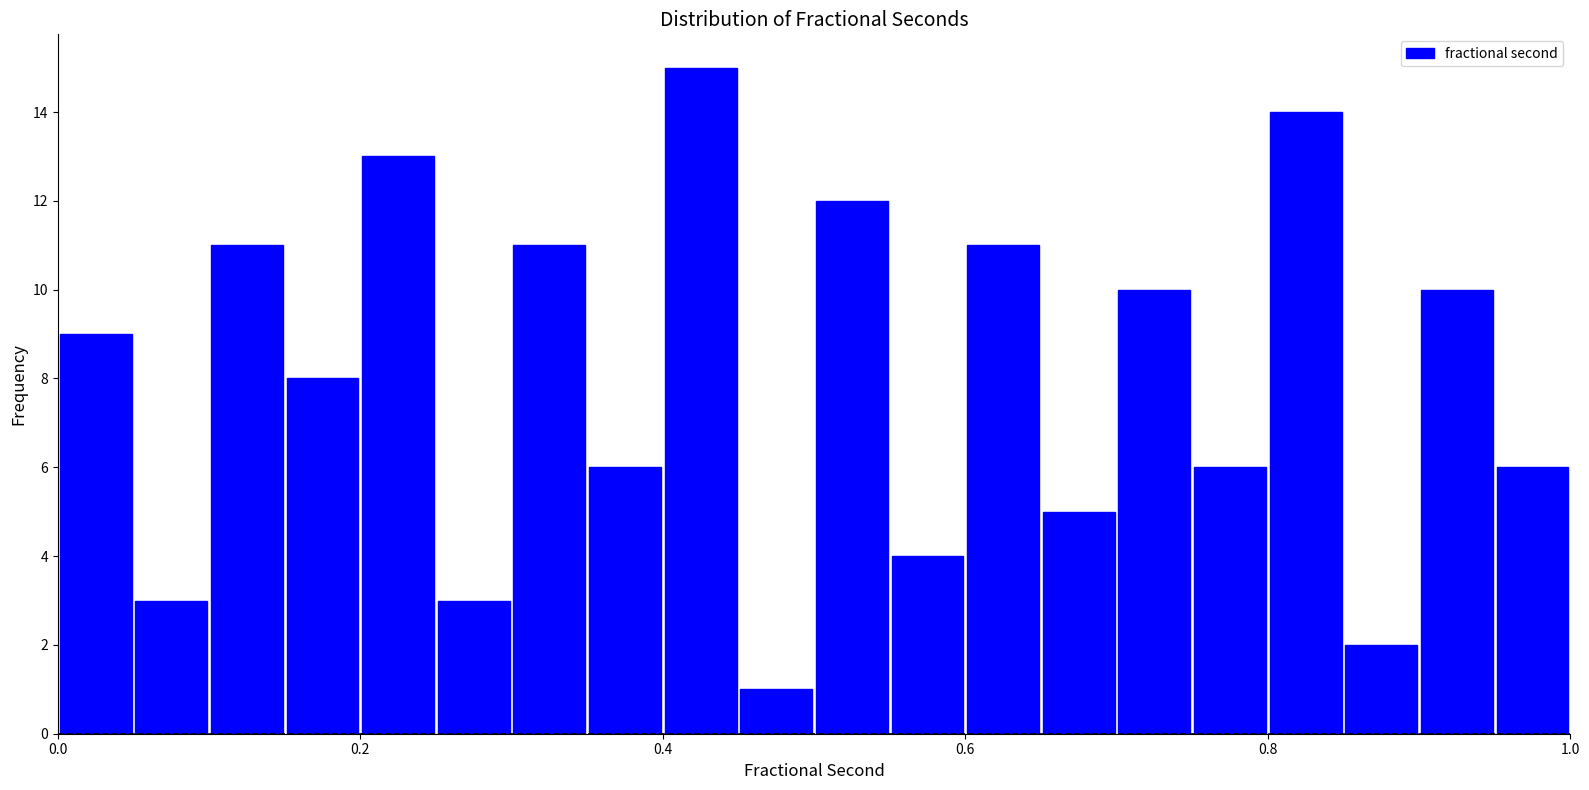

Around what value on the x-axis is the tallest bar? Give the approximate position of its centre, as read against the axis.

0.42